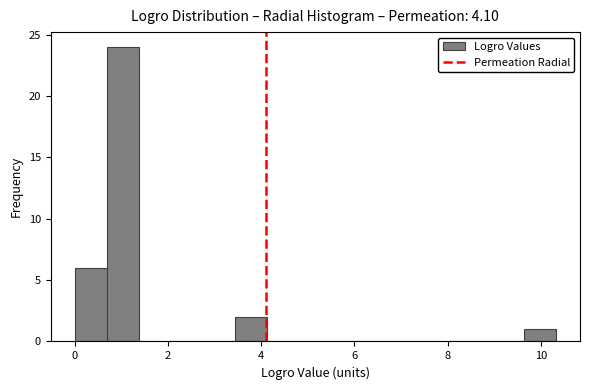

Read against the x-axis, roughly where is the centre of the tallest bar?

1.0